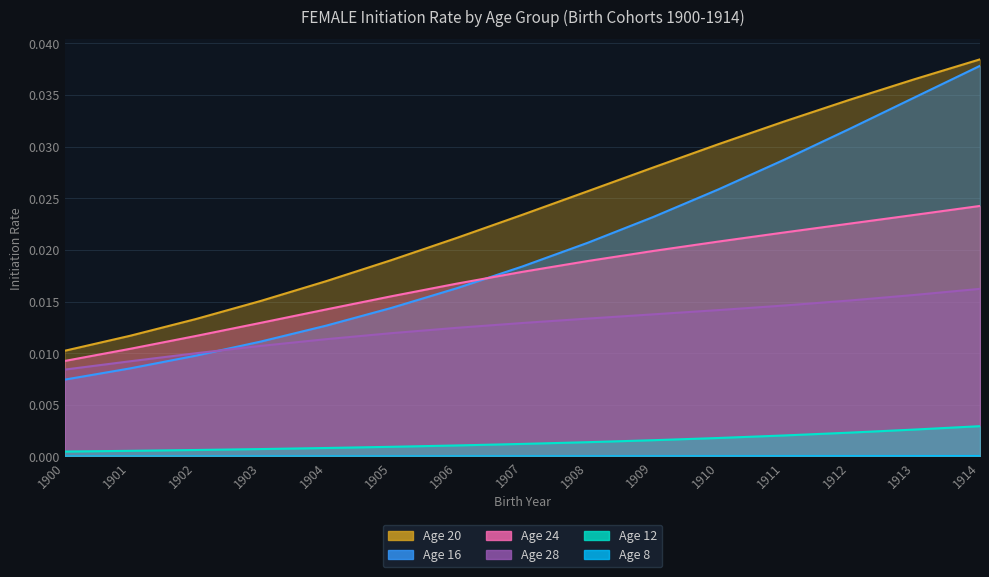

Reading left to right, what are all the values shown in this chart?

Age 8: 0.0	0.0	0.0	0.0	0.0	0.0	0.0	0.0	0.0	0.0	0.0	0.0	0.0	0.0	0.0
Age 12: 0.0	0.0	0.0	0.0	0.0	0.0	0.0	0.0	0.0	0.0	0.0	0.0	0.0	0.0	0.0
Age 16: 0.0	0.0	0.0	0.0	0.0	0.0	0.0	0.0	0.0	0.0	0.0	0.0	0.0	0.0	0.0
Age 20: 0.0	0.0	0.0	0.0	0.0	0.0	0.0	0.0	0.0	0.0	0.0	0.0	0.0	0.0	0.0
Age 24: 0.0	0.0	0.0	0.0	0.0	0.0	0.0	0.0	0.0	0.0	0.0	0.0	0.0	0.0	0.0
Age 28: 0.0	0.0	0.0	0.0	0.0	0.0	0.0	0.0	0.0	0.0	0.0	0.0	0.0	0.0	0.0